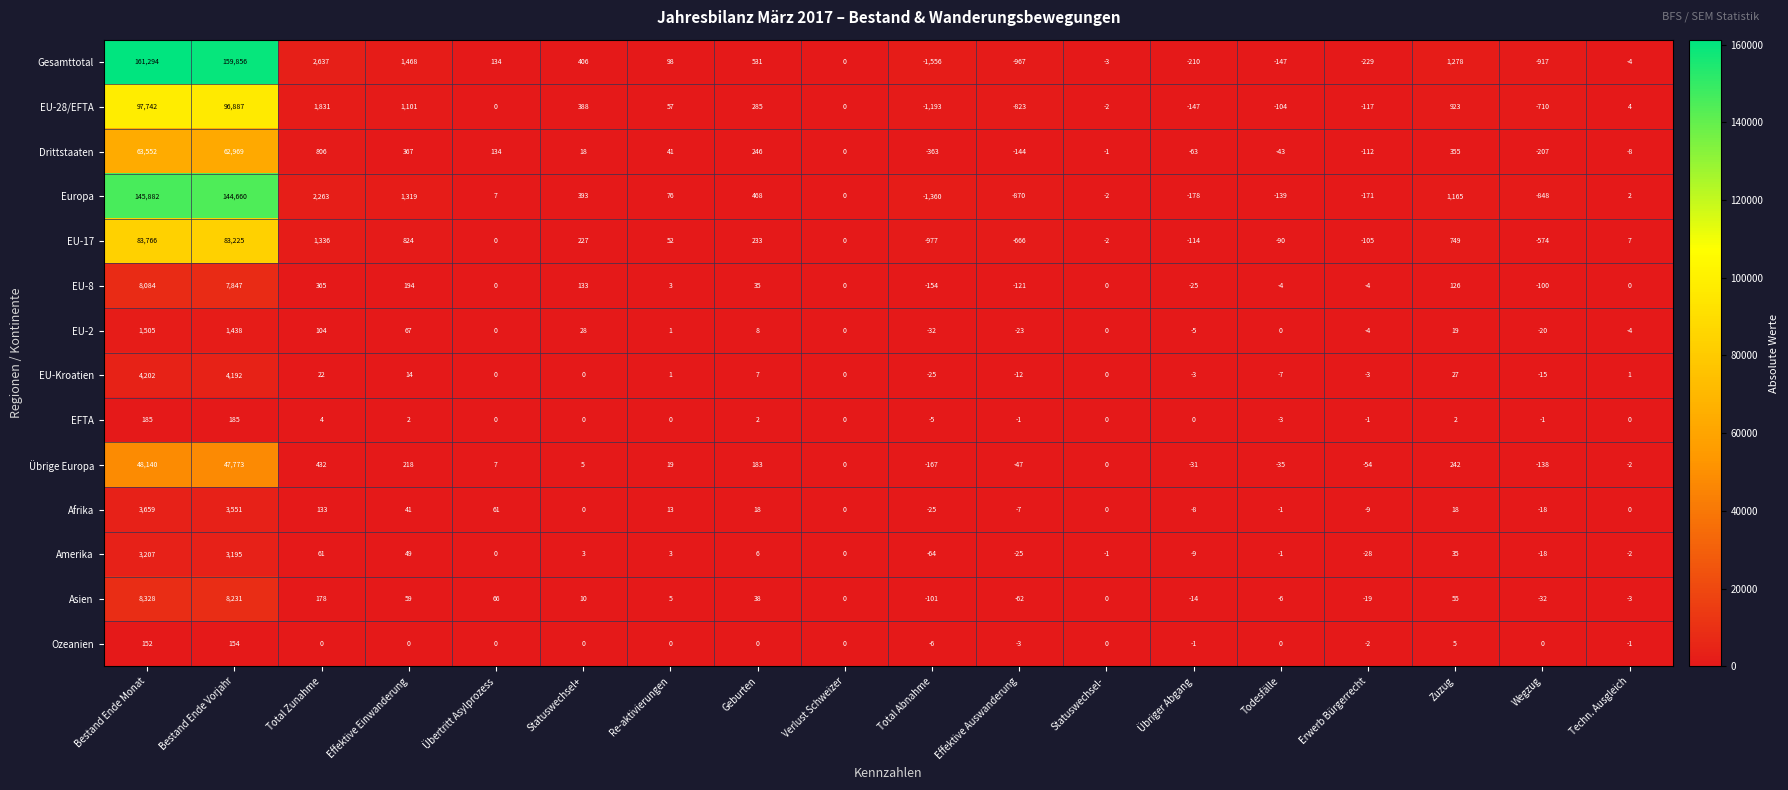

Which label corresponds to the smallest value in the chart?

Total Abnahme